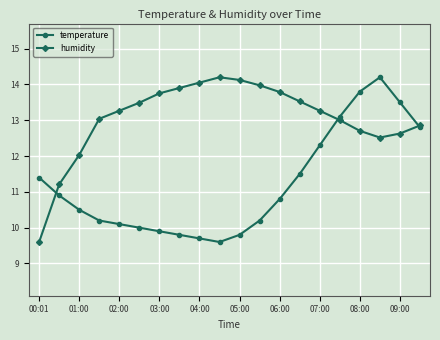

Count the number of data series in this chart.

2